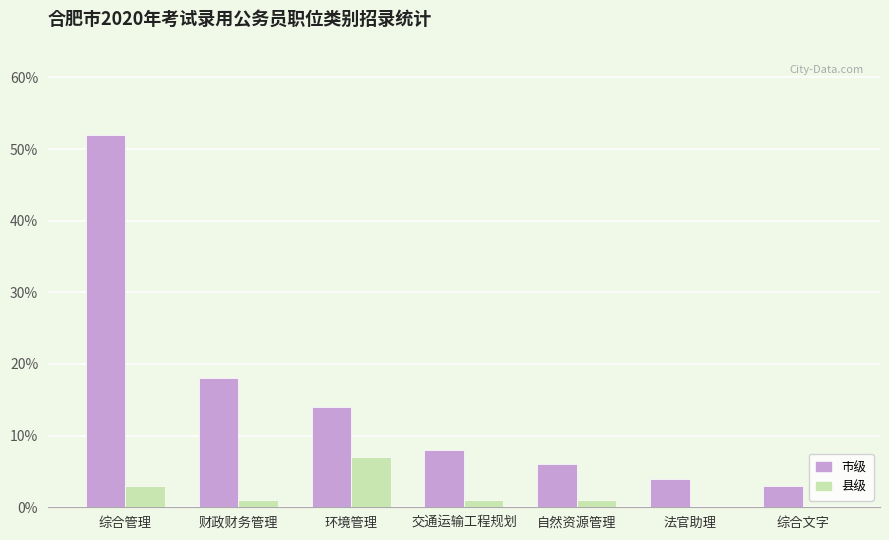

What is the total value across all series at 综合文字?

3